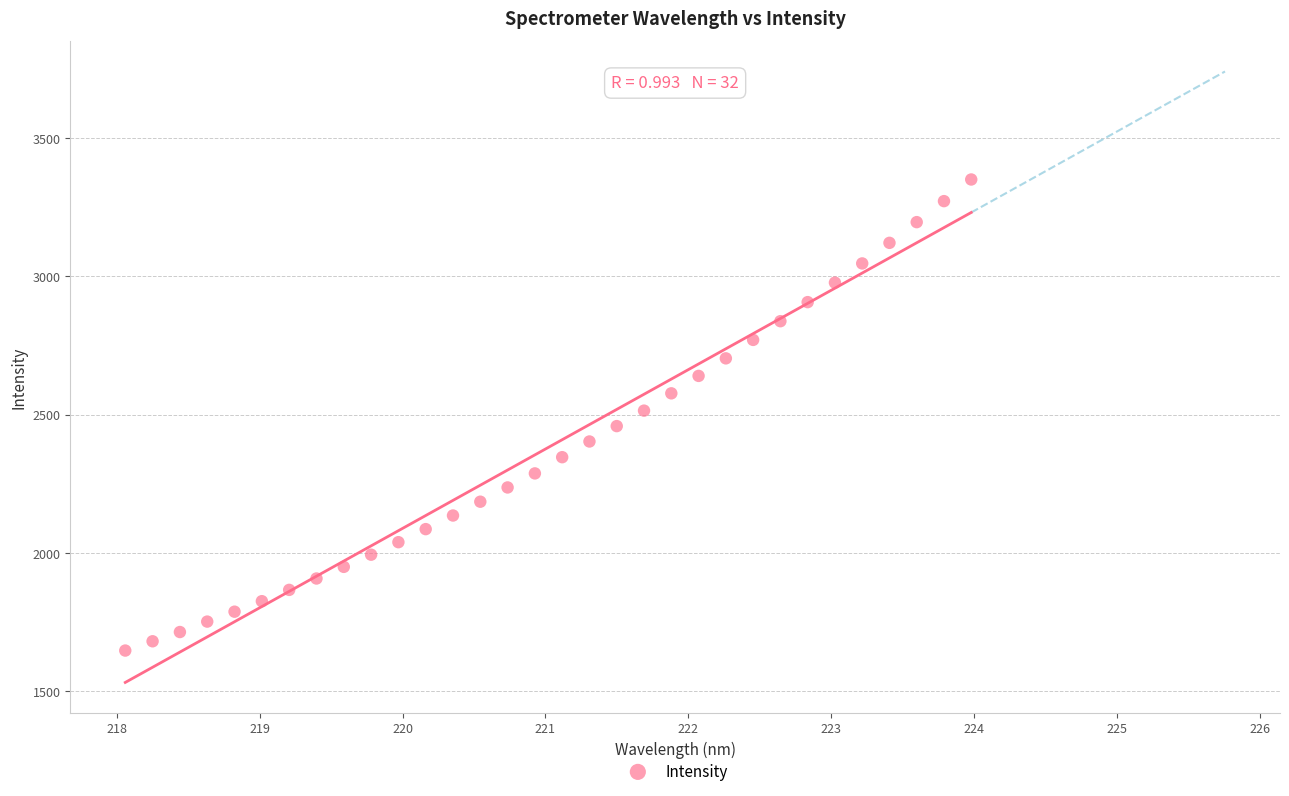

What is the range of Y values (max minus min)?

1704.6